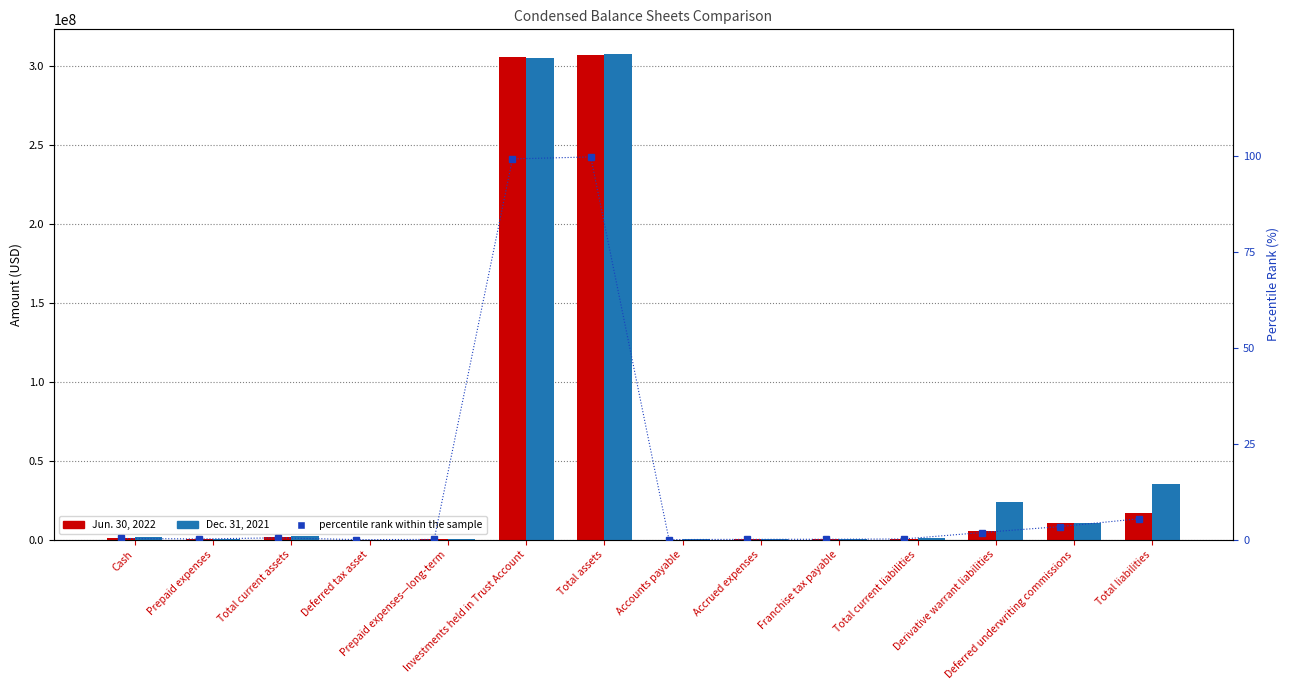

How many series are shown in this chart?

3